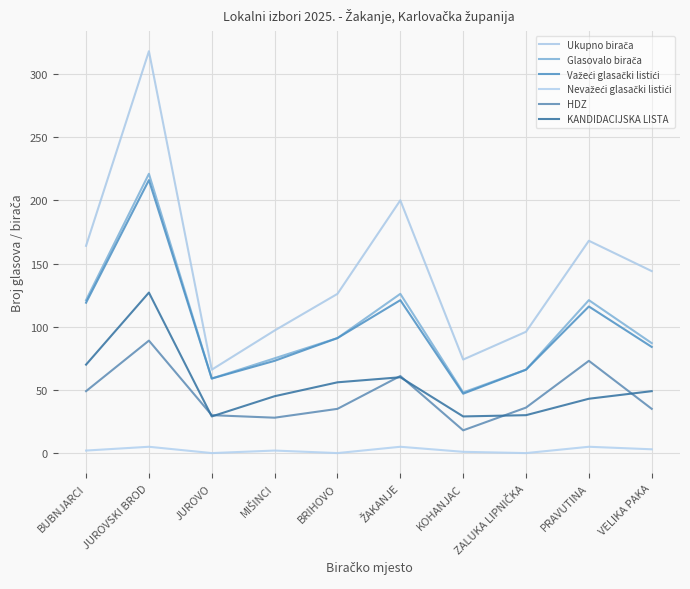

Which series has the largest total across all categories?

Ukupno birača